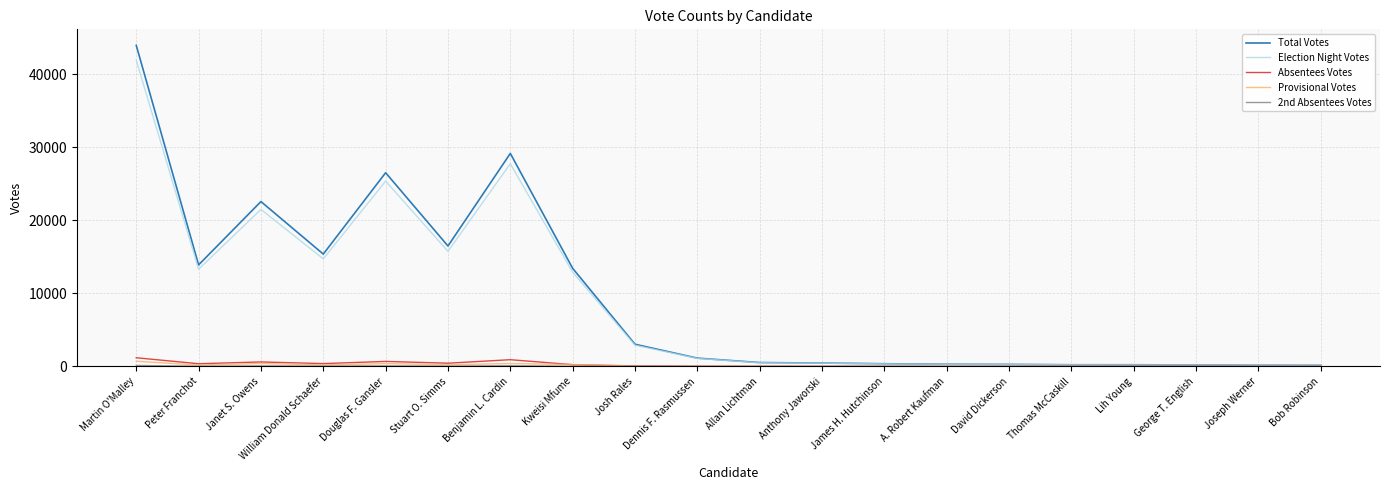

How many lines are shown in the chart?

5